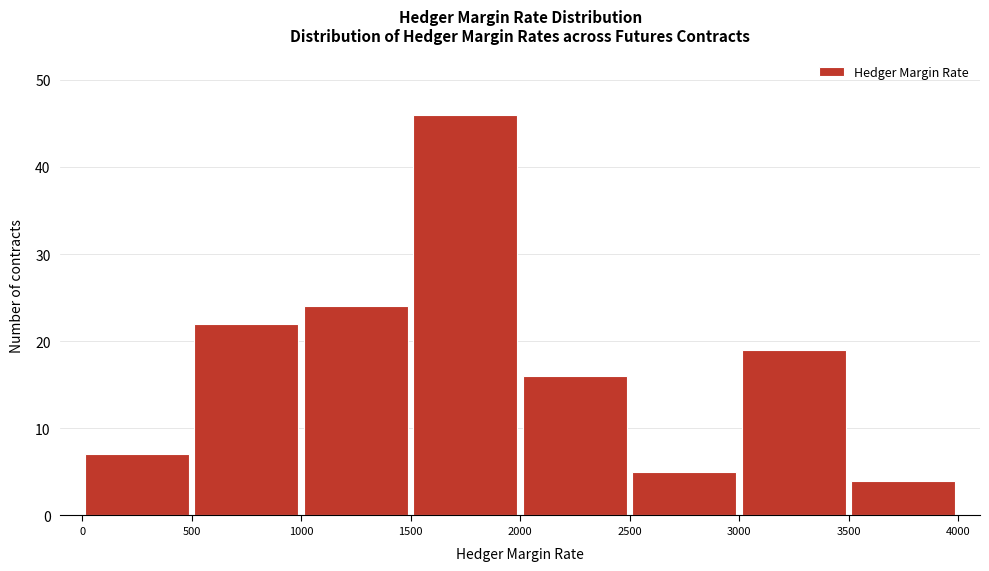

Reading left to right, transcribe this chart: for each bar, give the range it covers on the x-axis and its height. The values are not printed on the chart, so give them approximately, as read against the axis.

0 to 500: 7
500 to 1000: 22
1000 to 1500: 24
1500 to 2000: 46
2000 to 2500: 16
2500 to 3000: 5
3000 to 3500: 19
3500 to 4000: 4